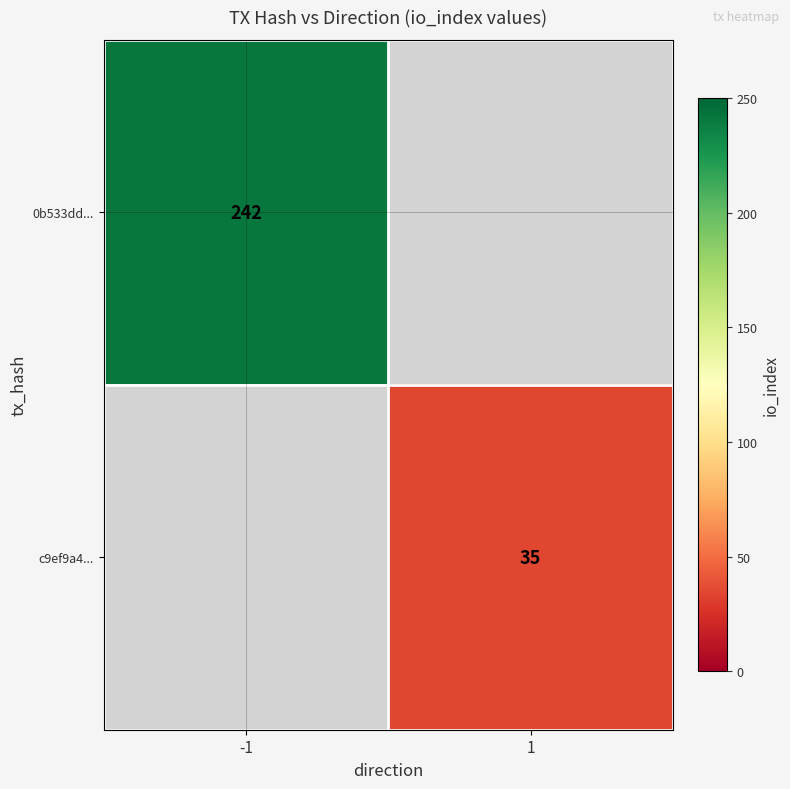

Between 1 and -1, which is larger?

-1